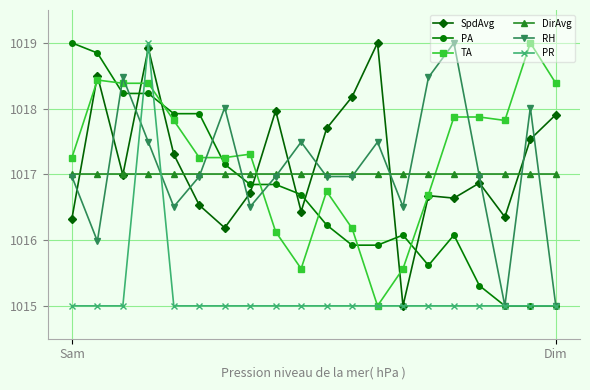

What is the value of the RH point at the 17th from the left?

1017.0